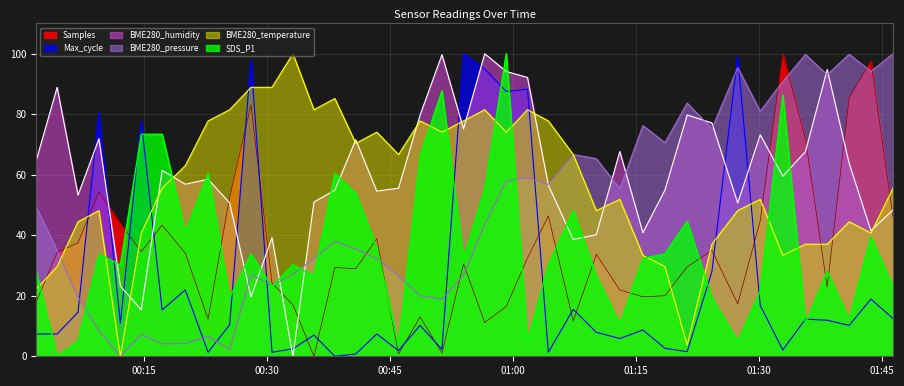

Reading left to right, what are all the values shown in this chart?

Samples: 18.0	34.3	37.5	54.3	43.8	34.6	43.3	34.1	12.3	52.6	83.1	24.2	17.0	0.0	29.3	28.9	38.8	0.7	13.0	1.1	30.5	11.2	16.5	32.4	46.4	11.7	33.6	21.9	19.7	20.0	29.6	35.0	17.3	44.8	100.0	71.9	22.9	85.5	97.6	46.0
Max_cycle: 7.4	7.4	14.6	80.5	11.0	77.7	15.3	21.9	1.3	10.4	97.9	1.3	2.5	7.0	0.0	0.8	7.4	1.9	10.2	2.3	100.0	94.9	87.5	88.3	1.3	15.5	7.9	5.9	8.7	2.6	1.5	28.0	99.1	16.8	2.1	12.3	11.9	10.2	18.9	12.5
BME280_humidity: 64.7	88.9	53.3	71.9	23.2	15.4	61.4	56.9	58.5	50.7	19.6	39.2	0.0	51.0	54.9	71.6	54.6	55.6	79.7	99.7	75.2	100.0	94.1	92.2	56.5	38.6	40.2	67.6	40.8	54.9	79.7	77.1	50.7	73.2	59.5	67.6	94.8	63.7	41.5	48.4
BME280_pressure: 49.4	35.0	19.6	8.5	0.0	7.2	4.1	4.2	6.6	2.2	26.9	23.5	27.0	32.3	38.0	35.5	32.2	26.5	20.0	18.9	26.7	43.5	57.9	59.1	56.8	66.7	65.3	55.4	76.2	70.6	83.7	75.2	95.4	81.0	90.8	99.8	93.1	99.8	94.2	100.0
BME280_temperature: 22.2	29.6	44.4	48.1	0.0	40.7	55.6	63.0	77.8	81.5	88.9	88.9	100.0	81.5	85.2	70.4	74.1	66.7	77.8	74.1	77.8	81.5	74.1	81.5	77.8	66.7	48.1	51.9	33.3	29.6	3.7	37.0	48.1	51.9	33.3	37.0	37.0	44.4	40.7	55.6
SDS_P1: 28.1	0.0	5.0	33.8	30.2	73.4	73.4	41.0	60.4	19.4	33.8	23.0	30.2	26.6	60.4	54.0	36.0	3.6	66.2	87.8	32.4	55.4	100.0	5.0	30.2	48.2	26.6	10.8	32.4	33.8	44.6	19.4	5.0	21.6	86.3	10.8	28.1	12.2	39.6	23.0